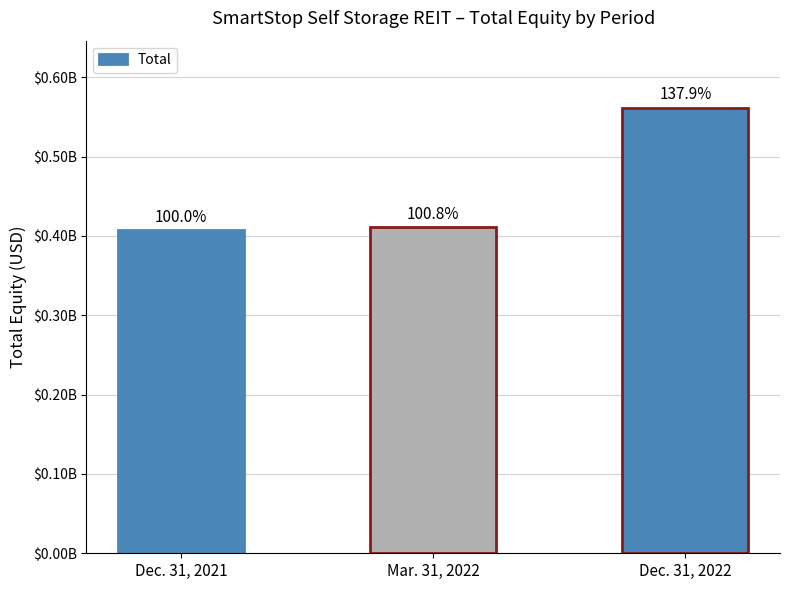

What is the average value?

459941140